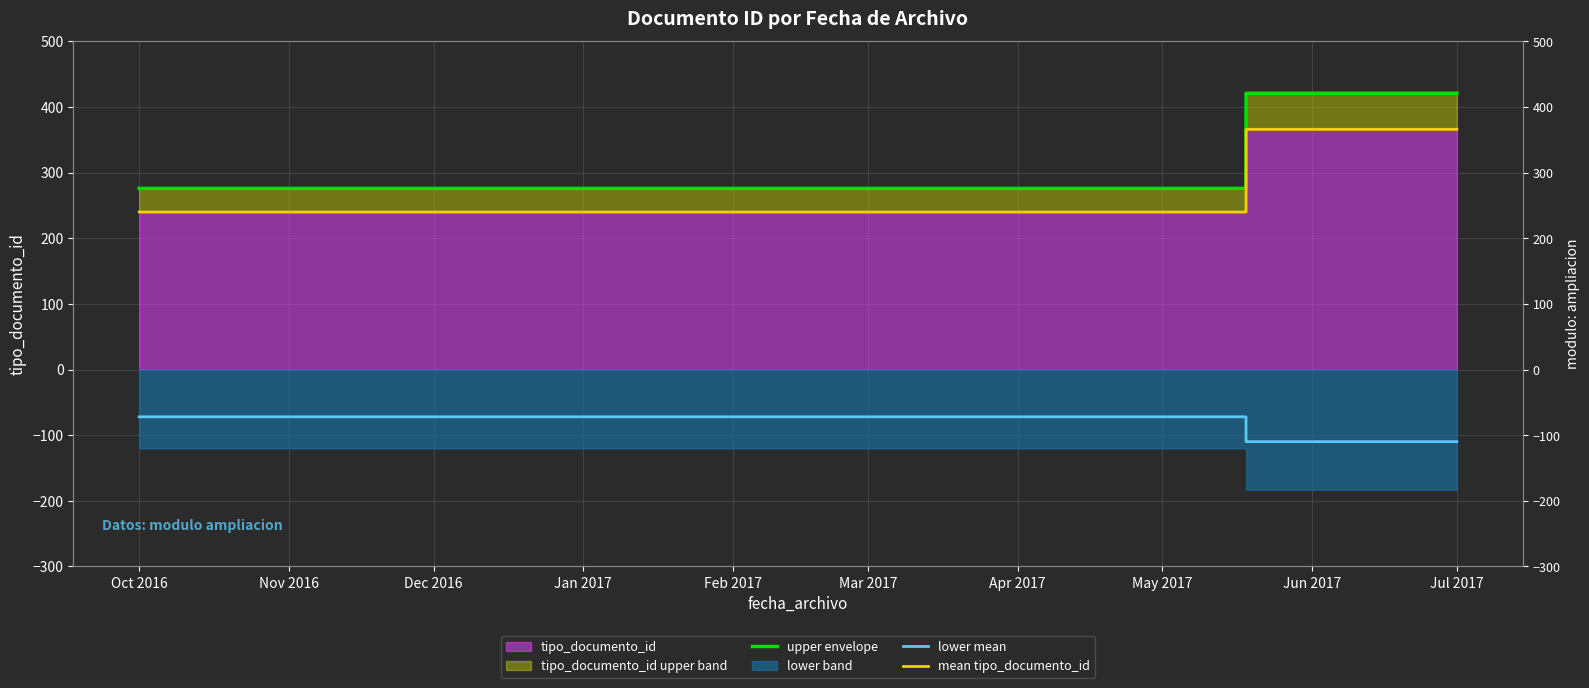

Which series has the largest range (max minus min)?

upper envelope